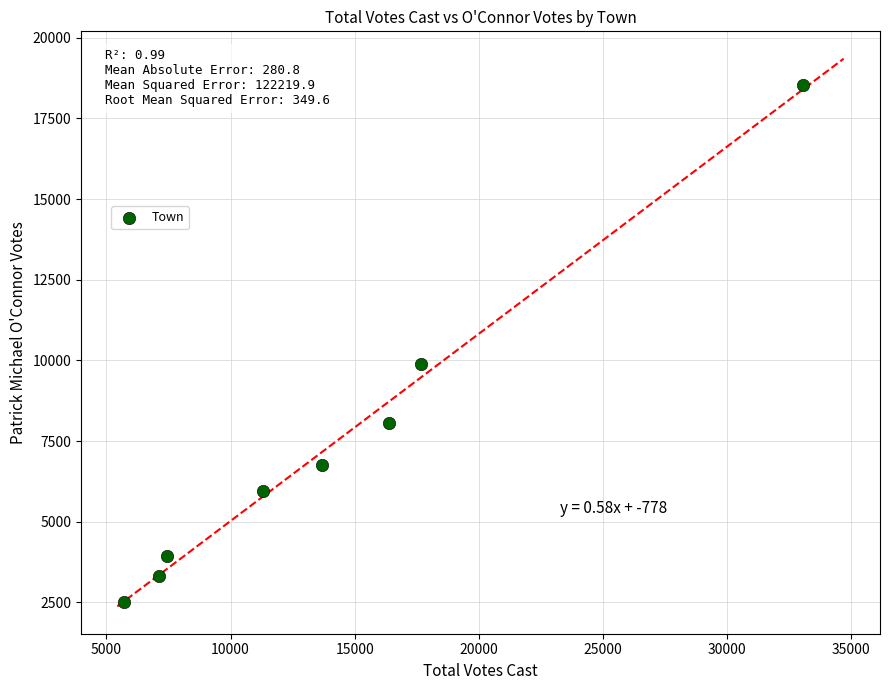

What is the average X value?

14045